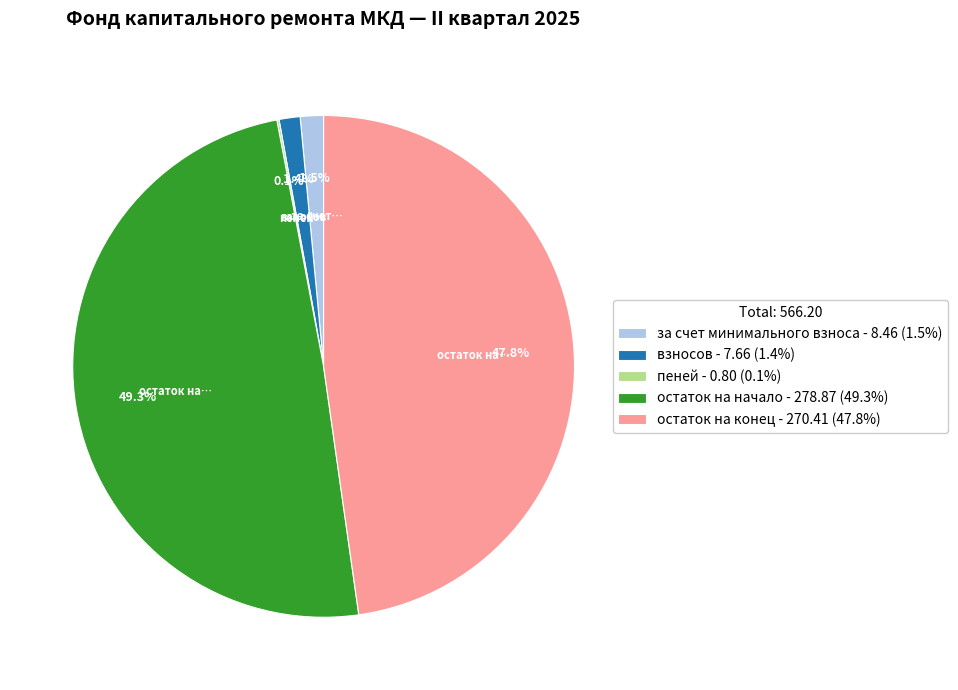

Which category has the biggest portion of the pie?

остаток на начало - 278.87 (49.3%)